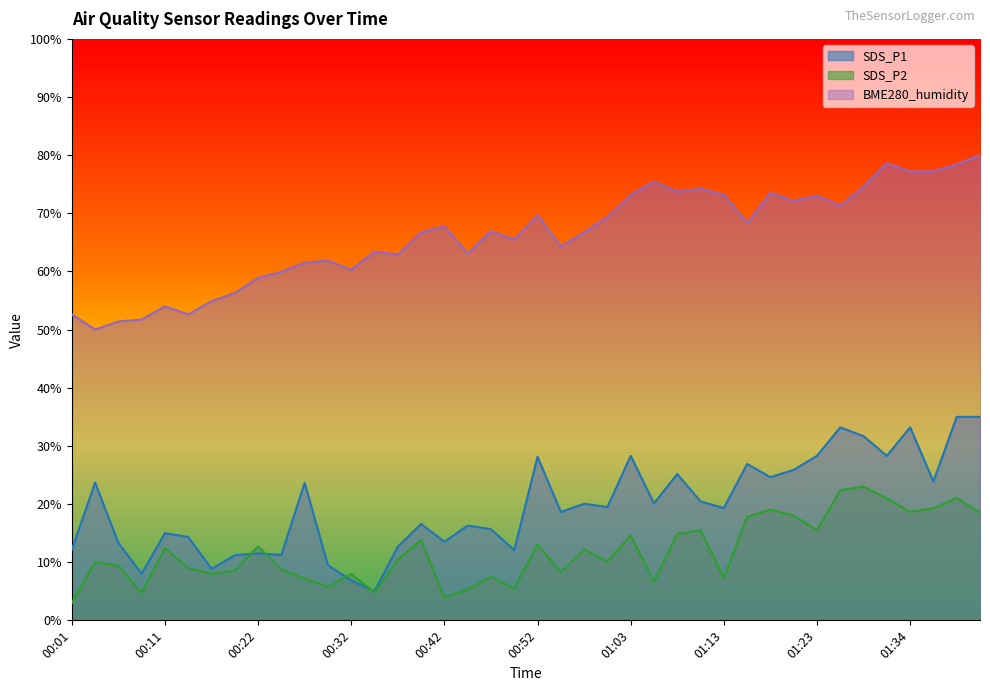

Reading left to right, what are all the values shown in this chart?

SDS_P1: 00:01=12.1	00:04=23.7	00:06=13.3	00:09=8.0	00:11=15.0	00:14=14.3	00:17=8.9	00:19=11.2	00:22=11.5	00:24=11.3	00:27=23.6	00:29=9.5	00:32=6.9	00:34=5.0	00:37=12.7	00:39=16.6	00:42=13.5	00:45=16.3	00:47=15.7	00:50=12.1	00:52=28.1	00:55=18.6	00:57=20.1	01:00=19.5	01:03=28.3	01:06=20.1	01:08=25.2	01:11=20.5	01:13=19.3	01:16=26.9	01:18=24.6	01:21=25.9	01:23=28.3	01:26=33.2	01:29=31.7	01:31=28.3	01:34=33.2	01:36=23.9	01:39=35.0	01:41=35.0
SDS_P2: 00:01=3.0	00:04=10.0	00:06=9.4	00:09=4.7	00:11=12.4	00:14=9.0	00:17=8.0	00:19=8.6	00:22=12.7	00:24=8.8	00:27=7.1	00:29=5.8	00:32=8.0	00:34=4.8	00:37=10.4	00:39=13.9	00:42=3.9	00:45=5.3	00:47=7.5	00:50=5.4	00:52=13.0	00:55=8.3	00:57=12.2	01:00=10.1	01:03=14.6	01:06=6.6	01:08=14.9	01:11=15.5	01:13=7.3	01:16=17.8	01:18=19.0	01:21=18.0	01:23=15.5	01:26=22.4	01:29=23.0	01:31=21.0	01:34=18.7	01:36=19.3	01:39=21.0	01:41=18.5
BME280_humidity: 00:01=52.6	00:04=50.0	00:06=51.4	00:09=51.7	00:11=54.0	00:14=52.6	00:17=54.9	00:19=56.3	00:22=58.9	00:24=59.9	00:27=61.5	00:29=61.9	00:32=60.3	00:34=63.4	00:37=62.9	00:39=66.7	00:42=67.8	00:45=63.1	00:47=66.9	00:50=65.5	00:52=69.7	00:55=64.3	00:57=66.7	01:00=69.4	01:03=73.2	01:06=75.5	01:08=73.7	01:11=74.2	01:13=73.2	01:16=68.3	01:18=73.5	01:21=72.2	01:23=73.0	01:26=71.3	01:29=74.6	01:31=78.6	01:34=77.2	01:36=77.2	01:39=78.4	01:41=80.0